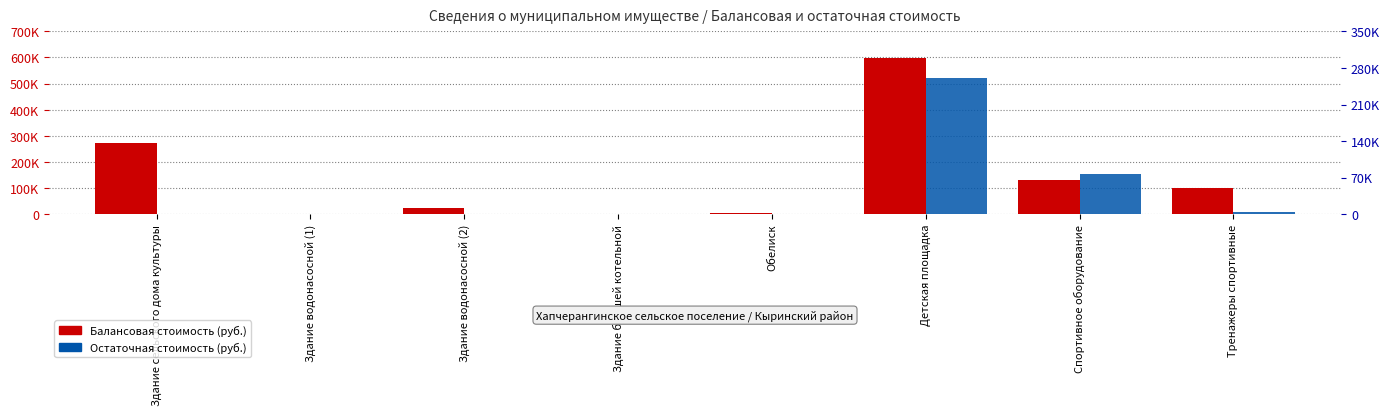

How many values in Остаточная стоимость (руб.) are above zero?

3